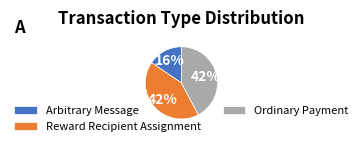

To the nearest percent, what portion does Ordinary Payment represent?

42%